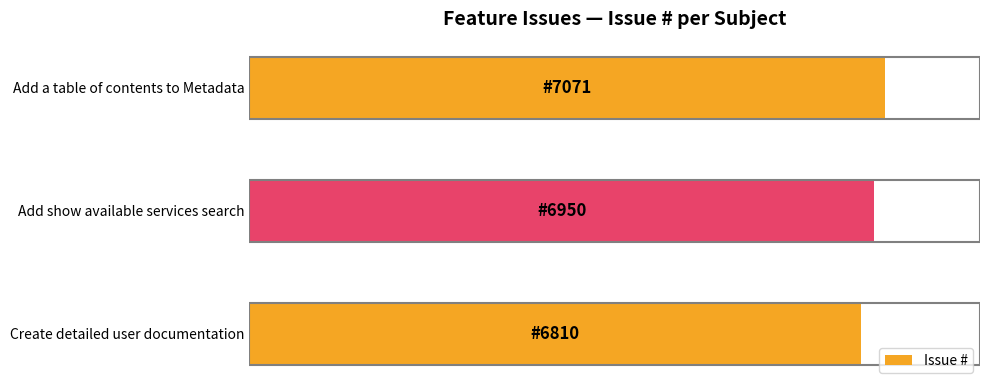

Does the chart contain any negative values?

No